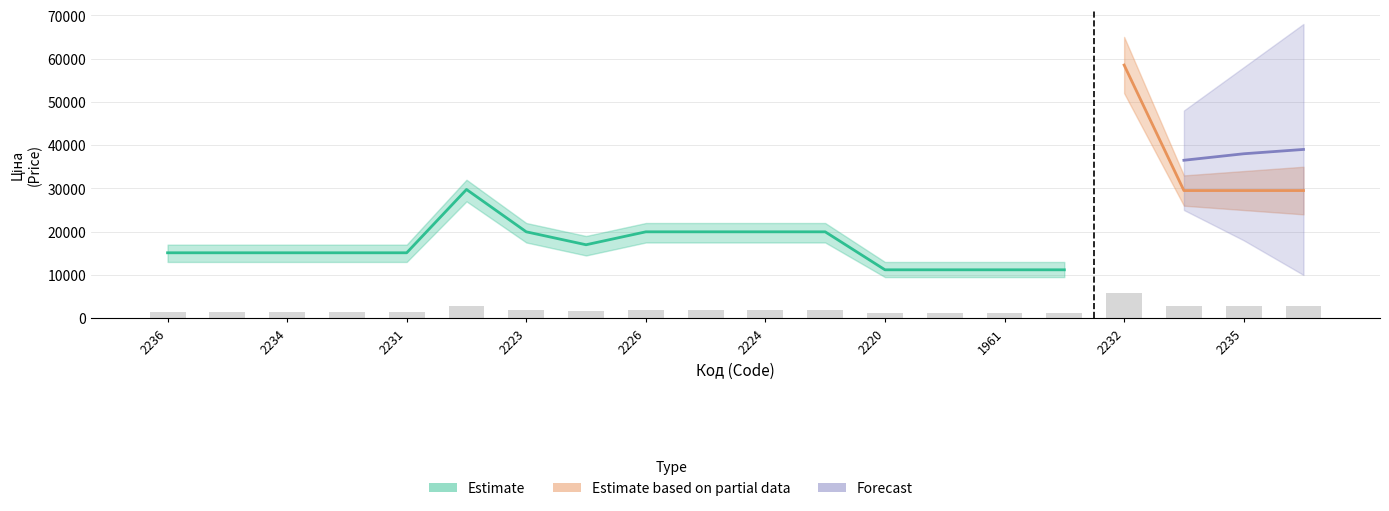

What position from the left is 287302223?

7